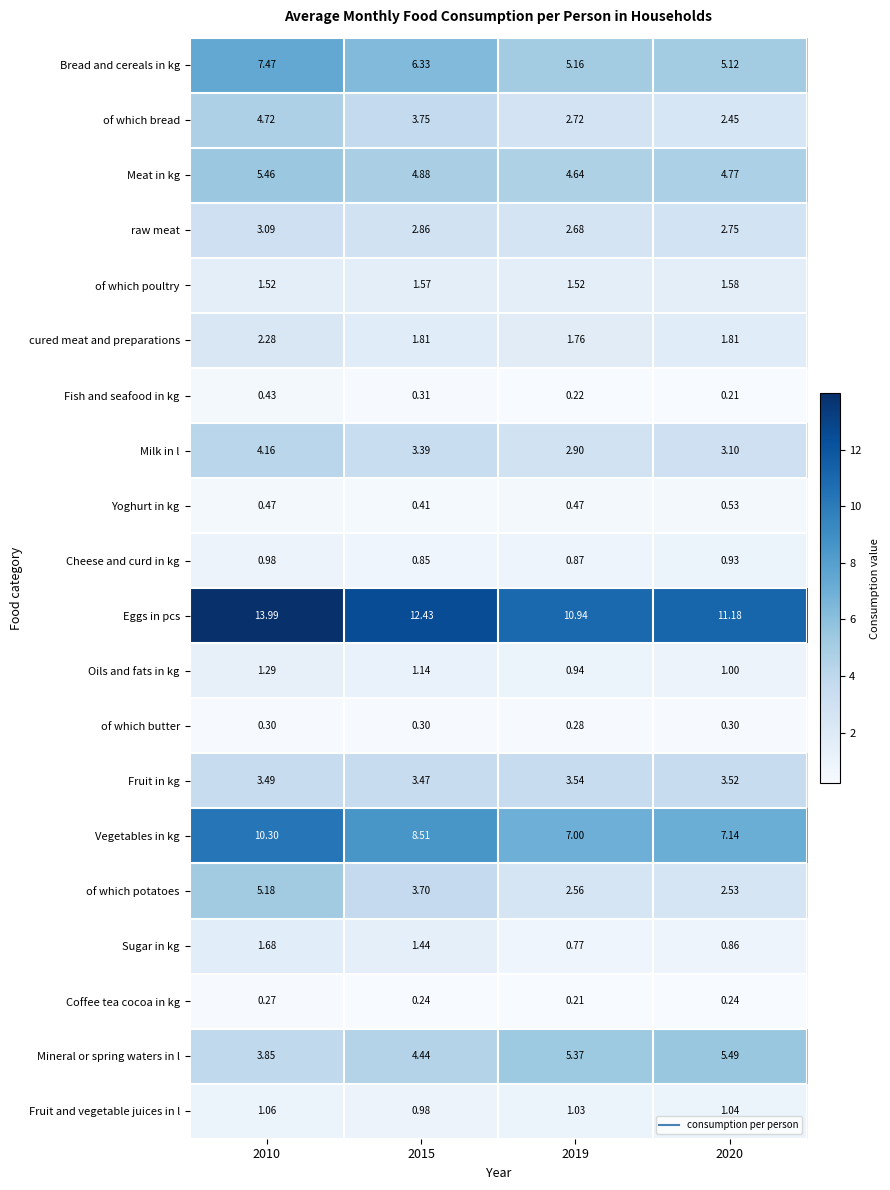

Is the value of Oils and fats in kg at 2015 greater than the value of raw meat at 2015?

No